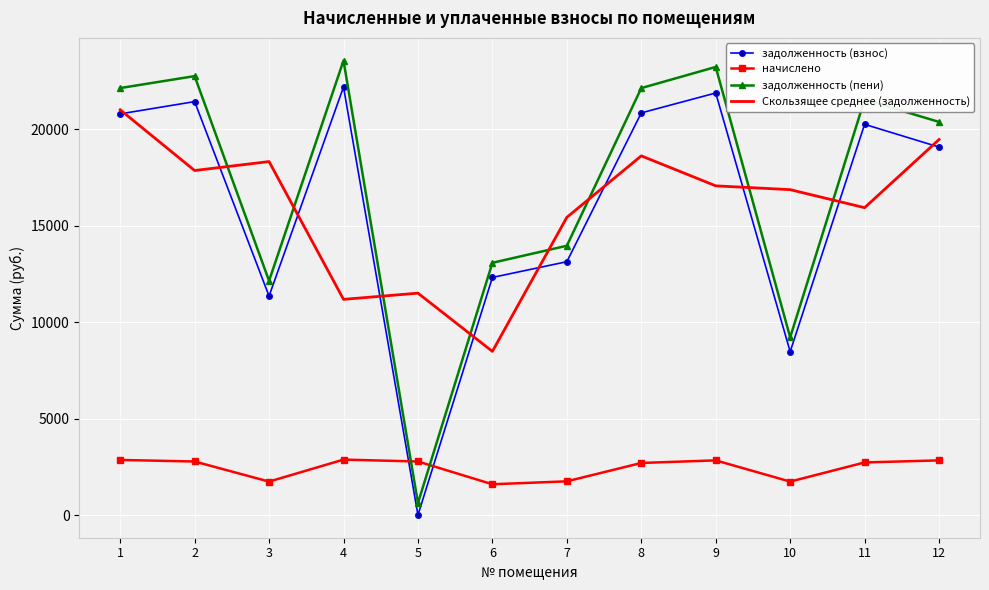

What is the average value of the задолженность (взнос) series?

15986.9